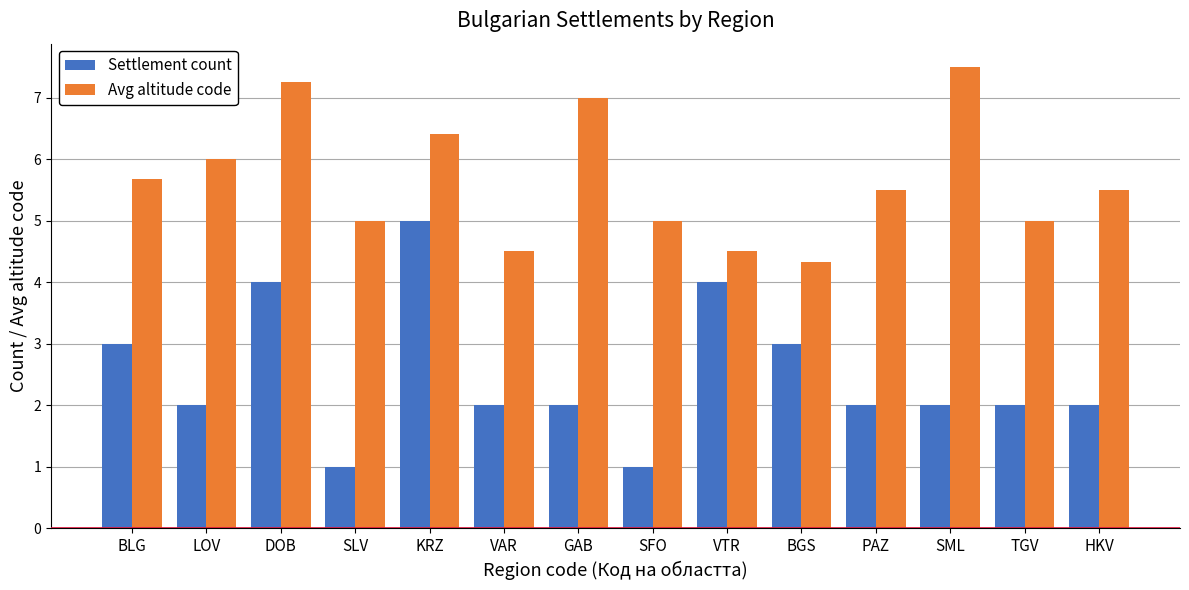

What is the label of the 10th bar from the left?

BGS